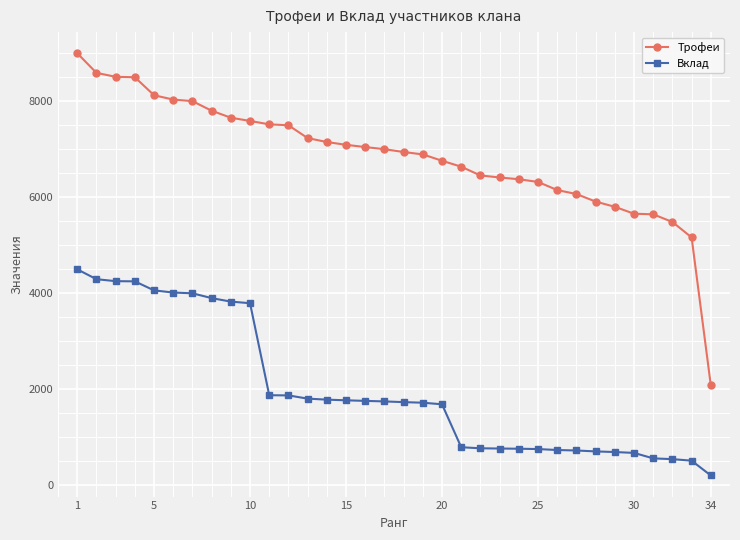

True or false: Вклад and Трофеи intersect in this chart.

False